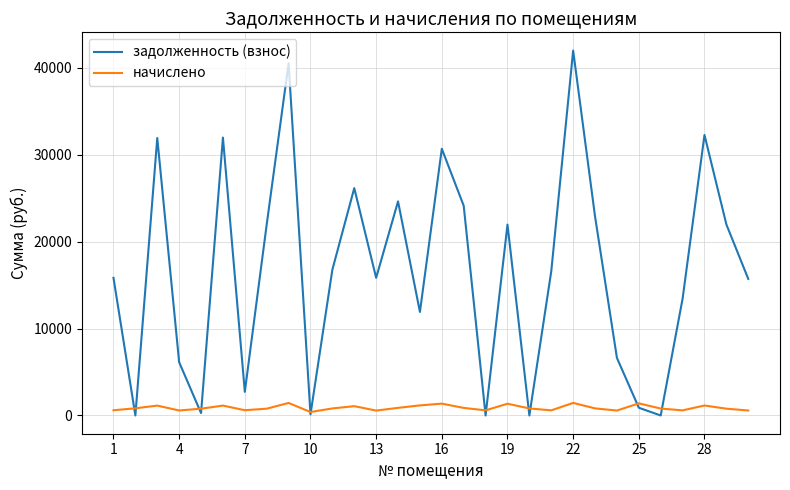

What is the maximum value shown in the chart?

41960.7